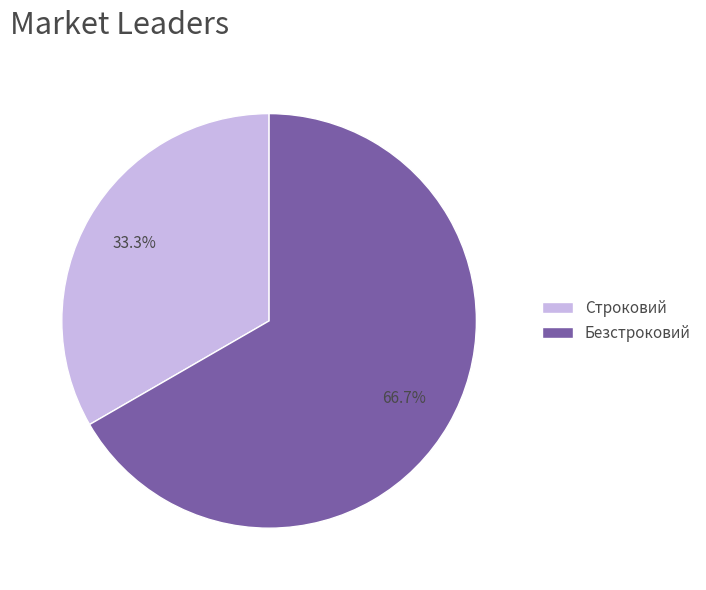

How much of the chart is everything except Строковий?

66.7%